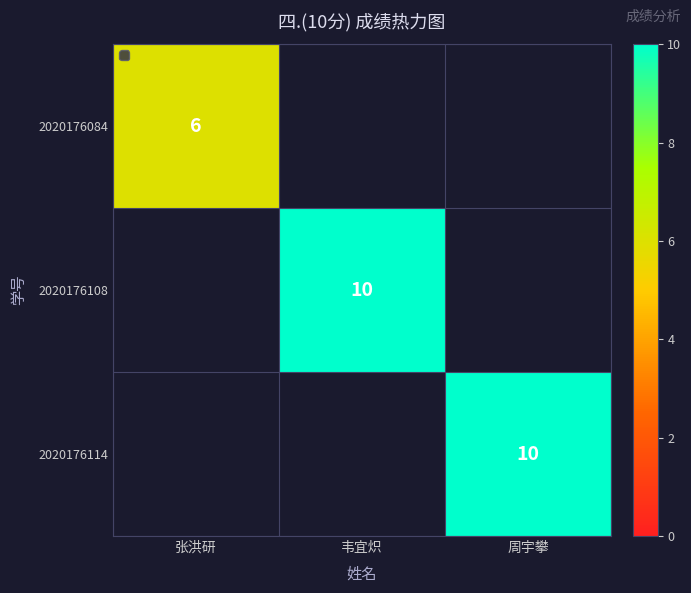

How many series are shown in this chart?

3